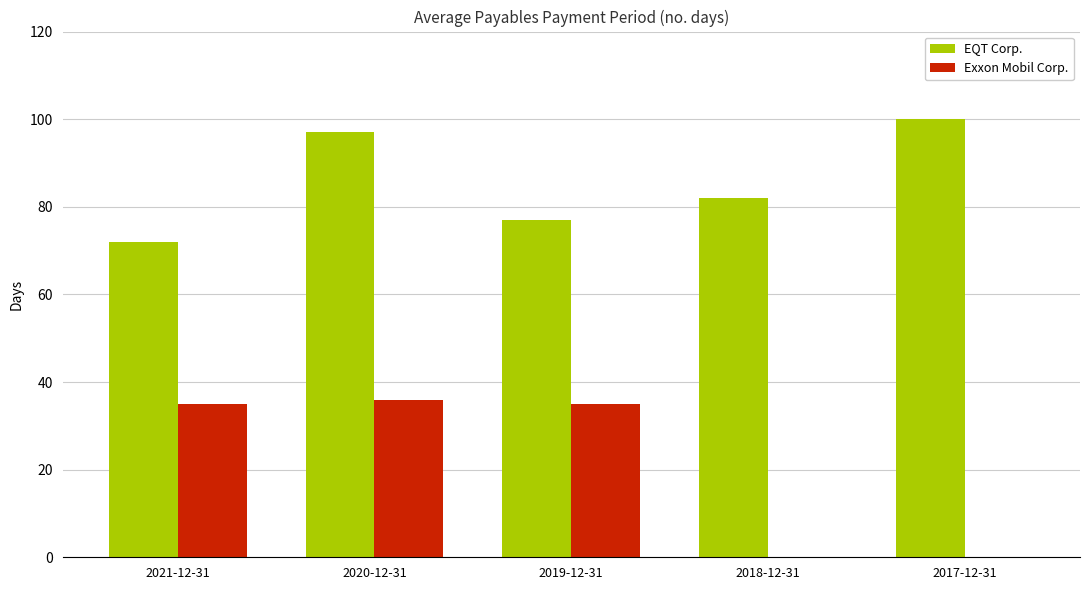

Which series changed the most between 2021-12-31 and 2018-12-31?

Exxon Mobil Corp.